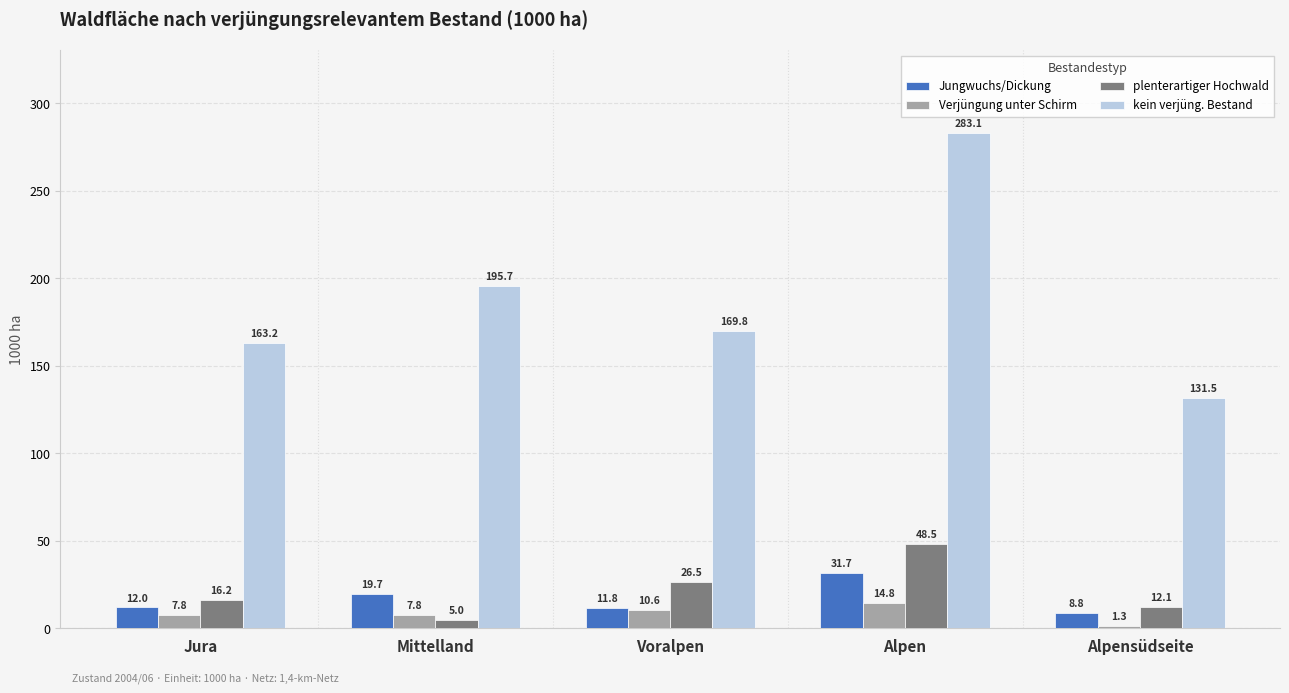

Is the value of plenterartiger Hochwald at Alpensüdseite greater than the value of Verjüngung unter Schirm at Mittelland?

Yes